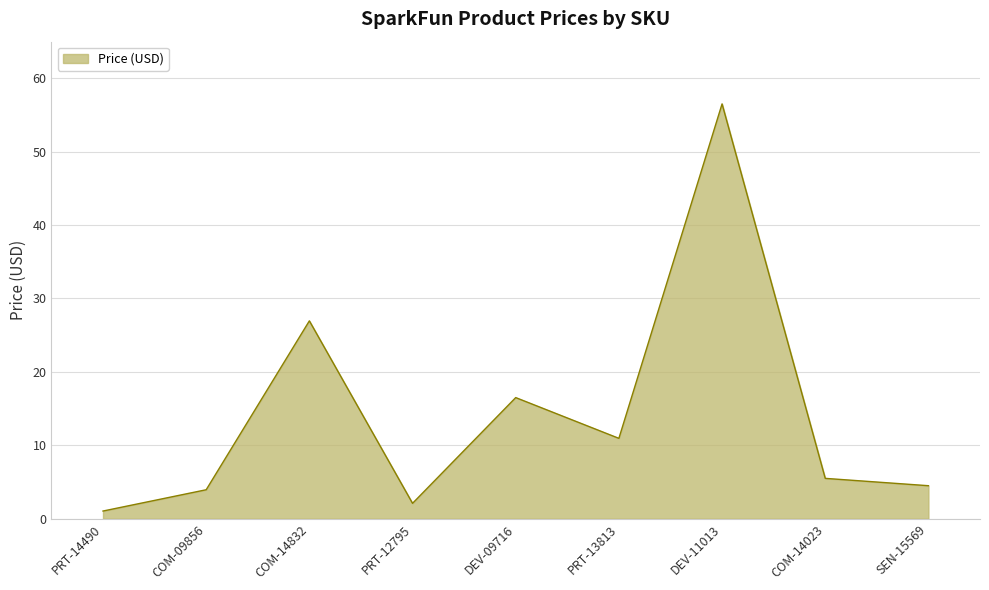

Count the number of values greater than 5.

5